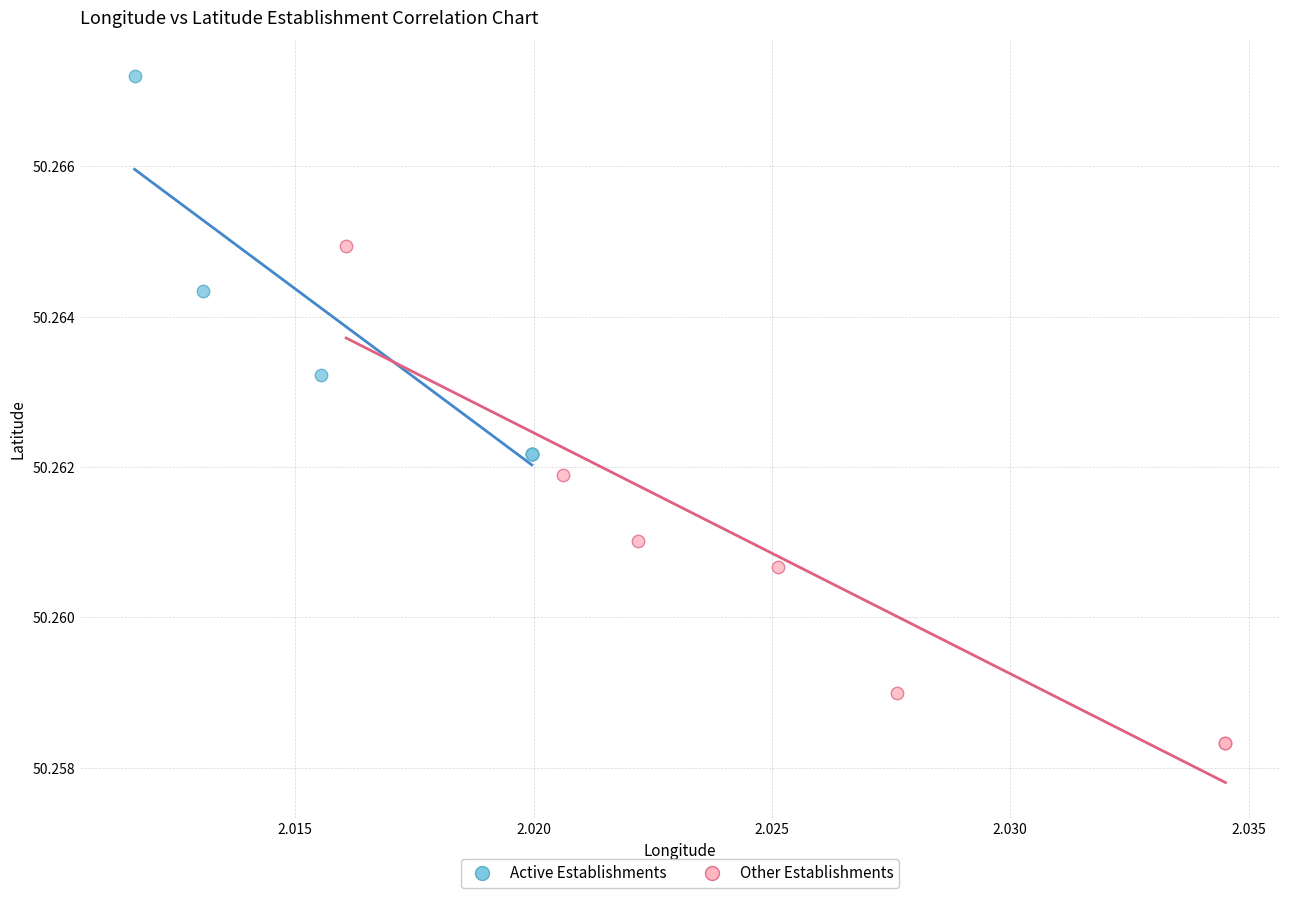

Which series reaches the maximum Y coordinate?

Active Establishments